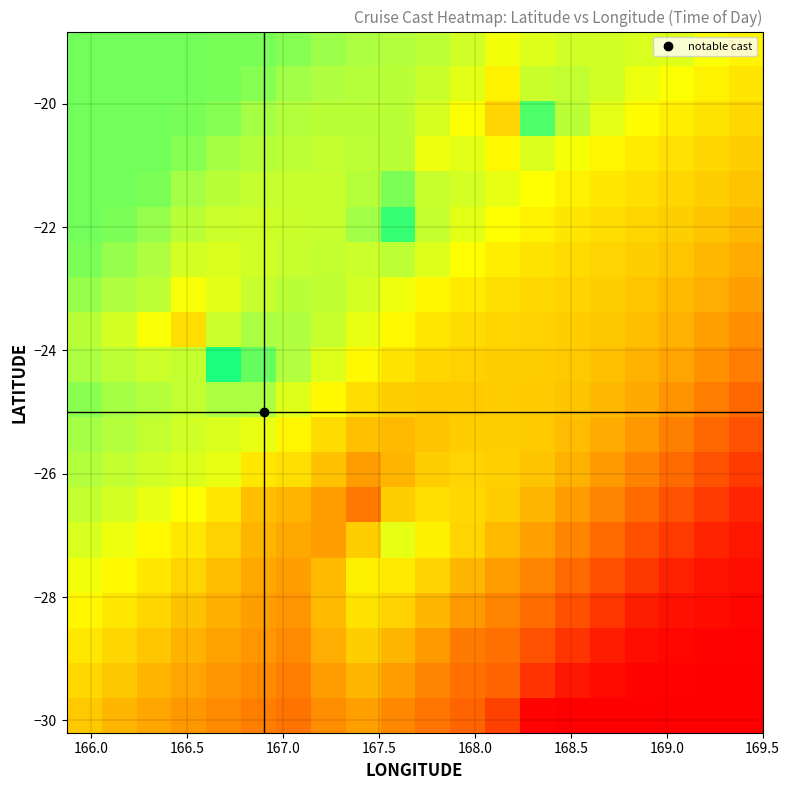

What is the greatest value displayed?

0.8